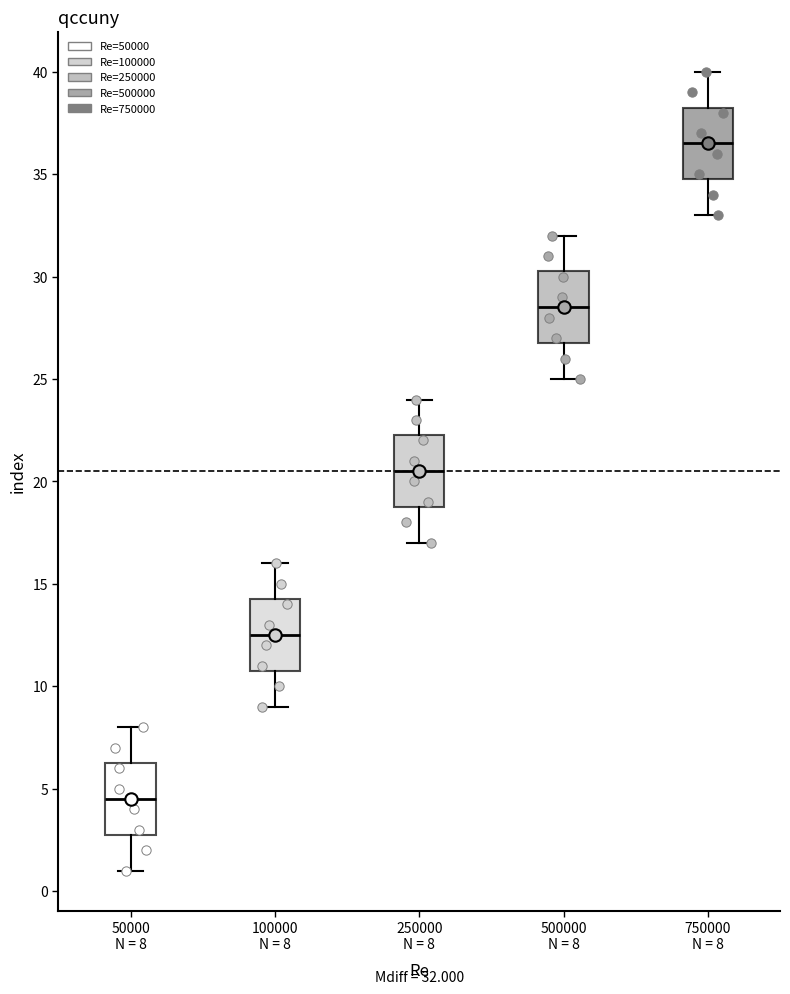

Which box has the lowest median line?

50000 N = 8